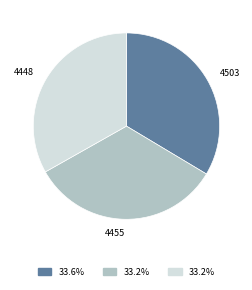

Is there any slice that represents more than half of the pie?

No